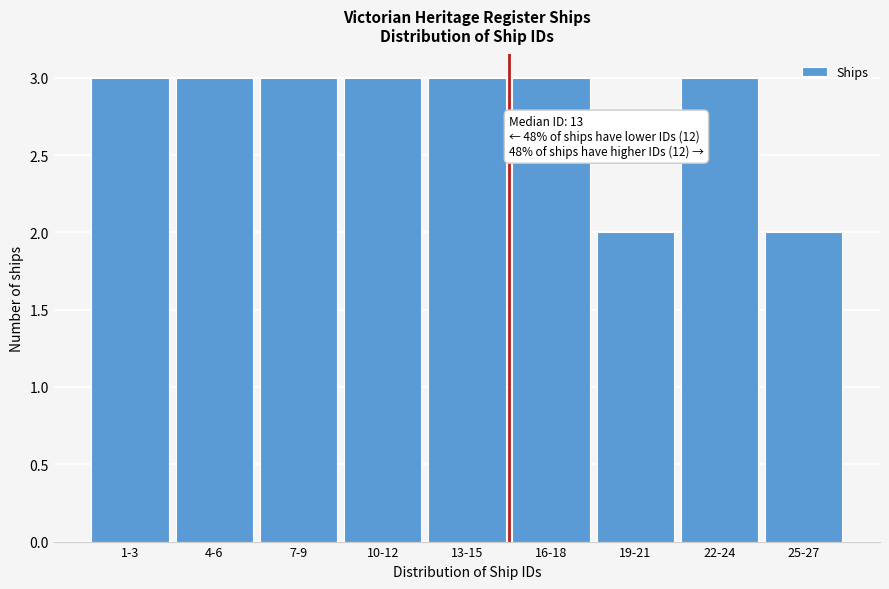

Reading left to right, what are all the values shown in this chart?

3	3	3	3	3	3	2	3	2